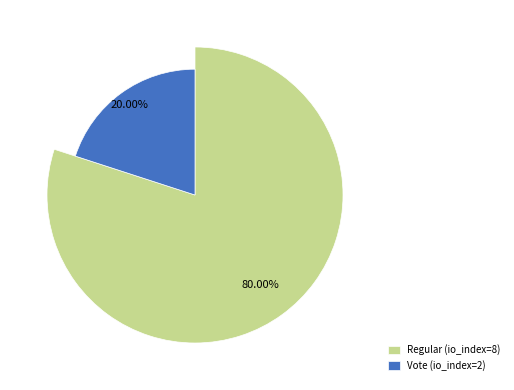

To the nearest percent, what is the difference between the Regular (io_index=8) and Vote (io_index=2) slice percentages?

60%